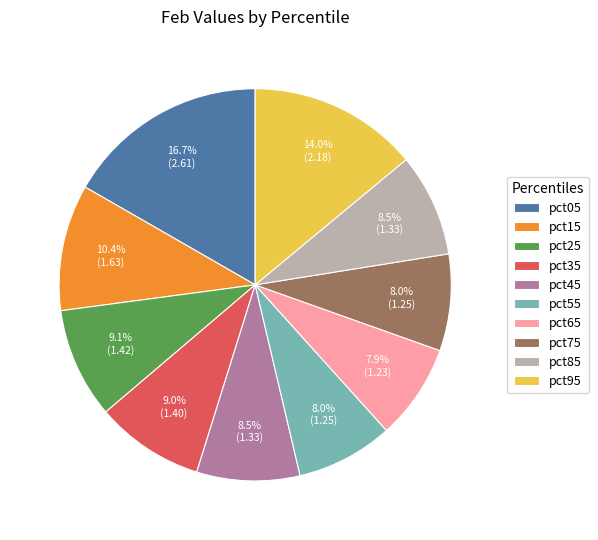

To the nearest percent, what percentage of the pie is pct05?

17%